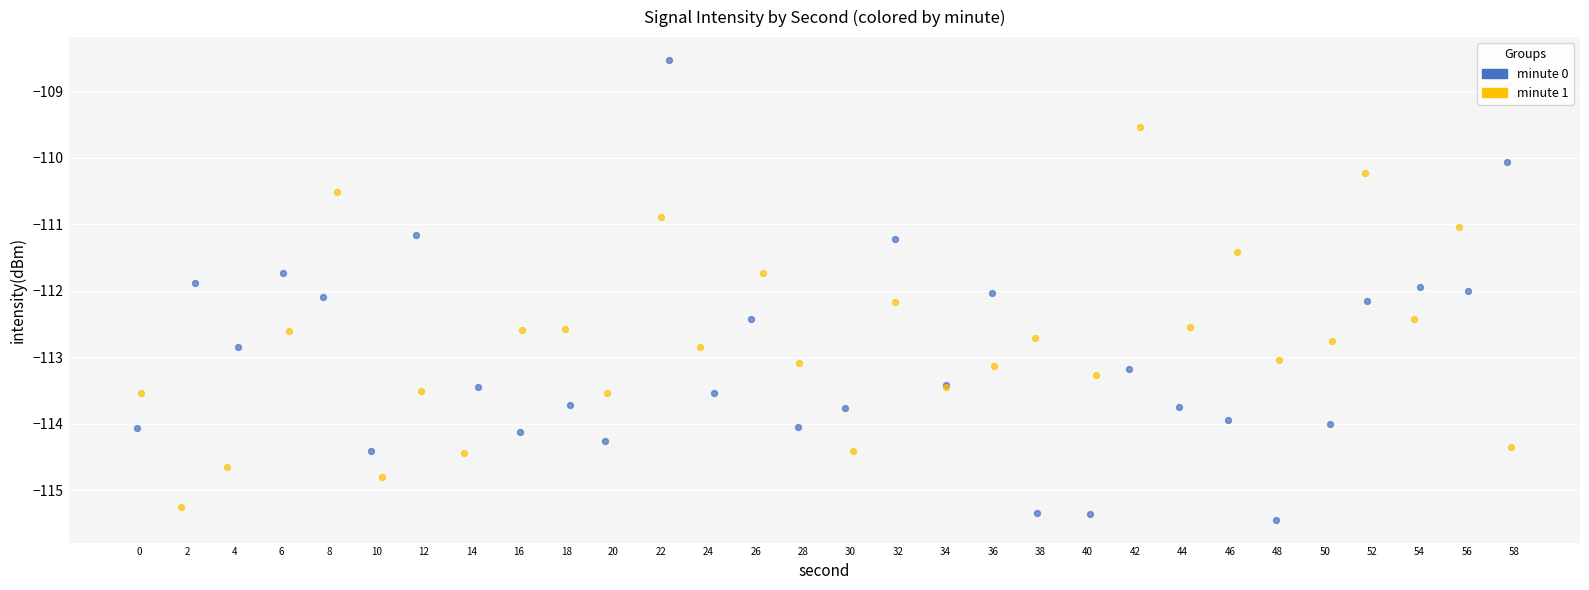

Which series reaches the minimum Y coordinate?

minute 0